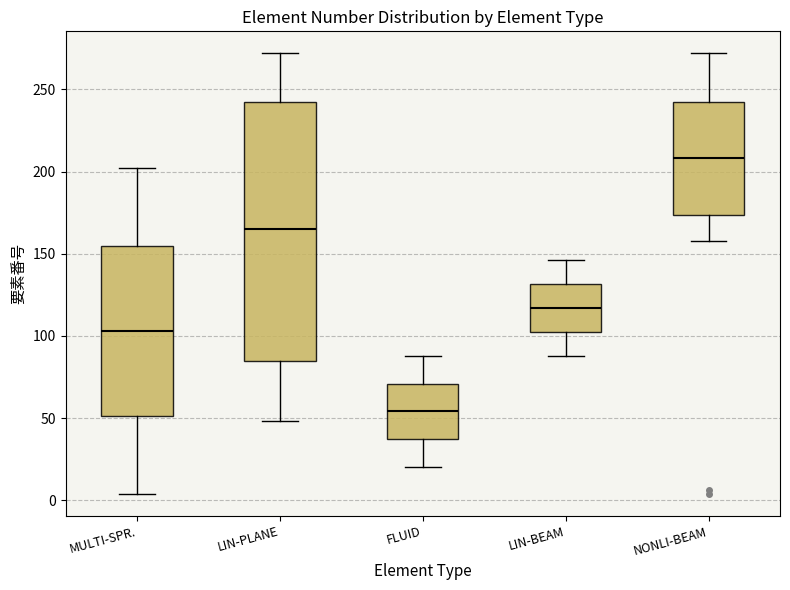

Which box is the tallest, from its lower edge to its upper edge?

LIN-PLANE